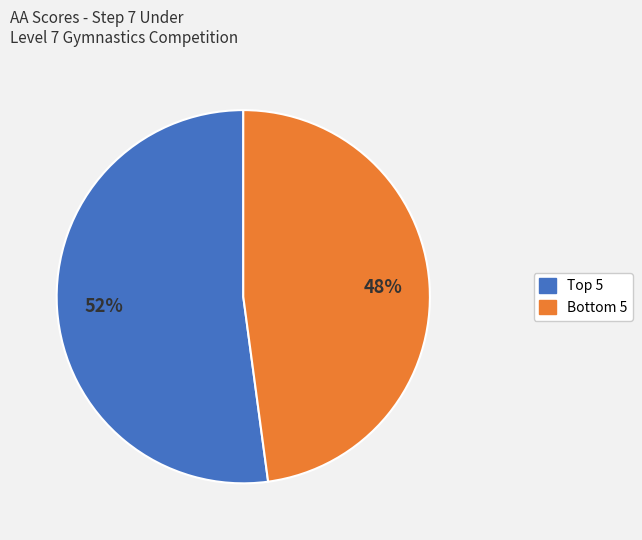

Rank the categories by value from lowest to highest.

Bottom 5, Top 5